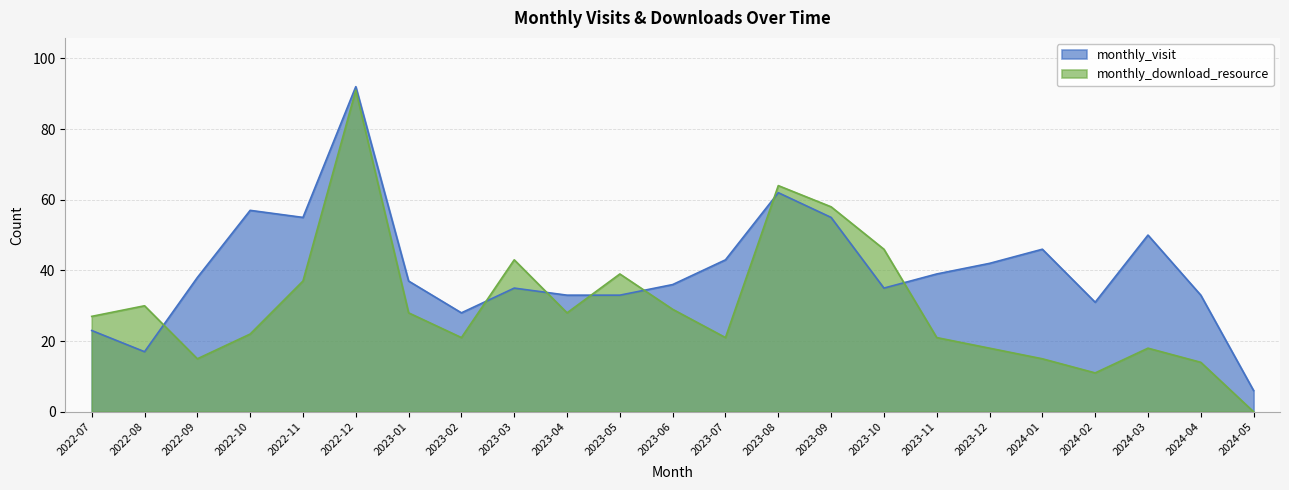

At which category does monthly_download_resource reach its first local valley?

2022-09